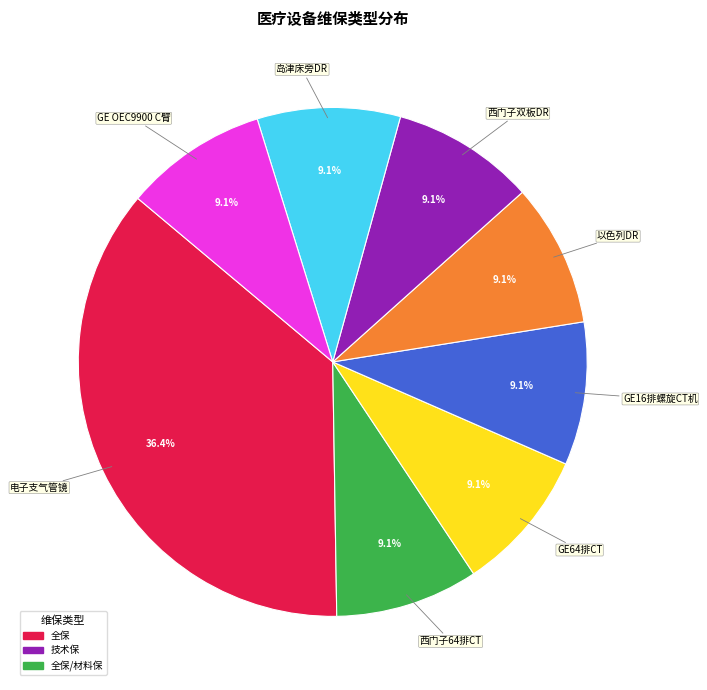

How much of the chart is everything except 以色列DR?

90.9%